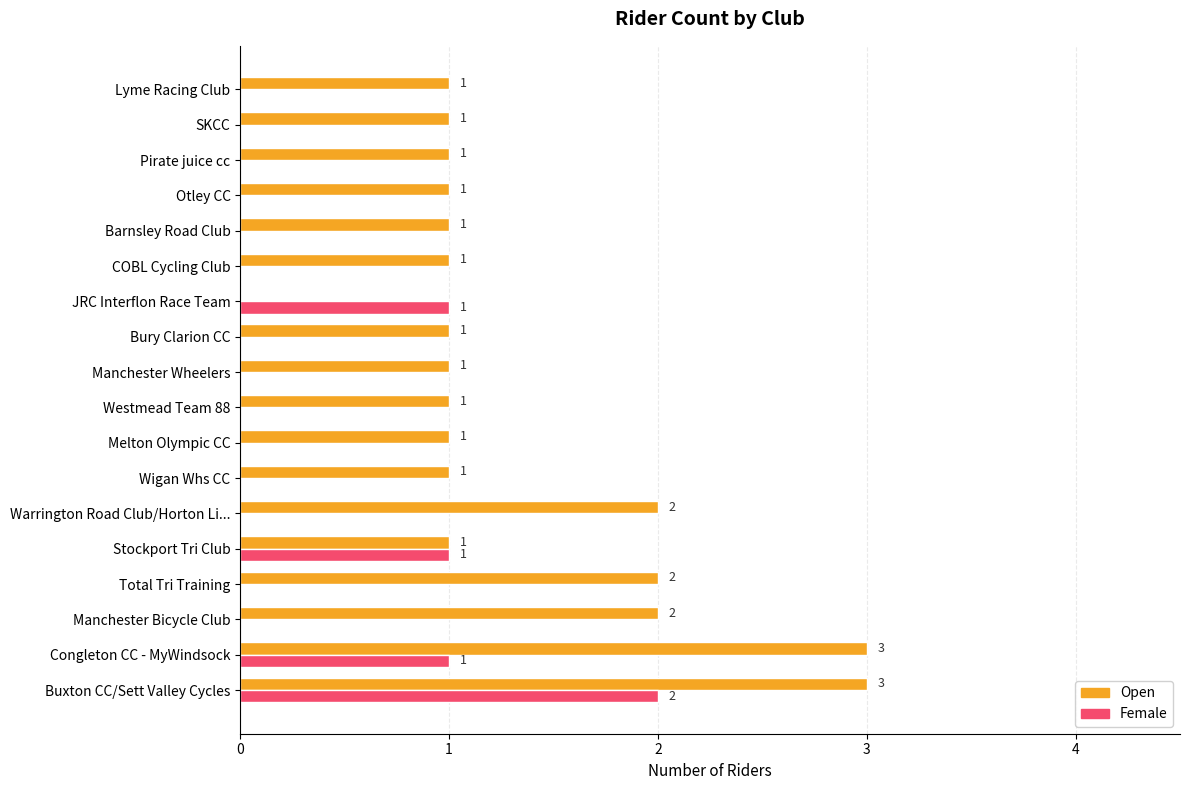

What is the highest value of the Open series?

3